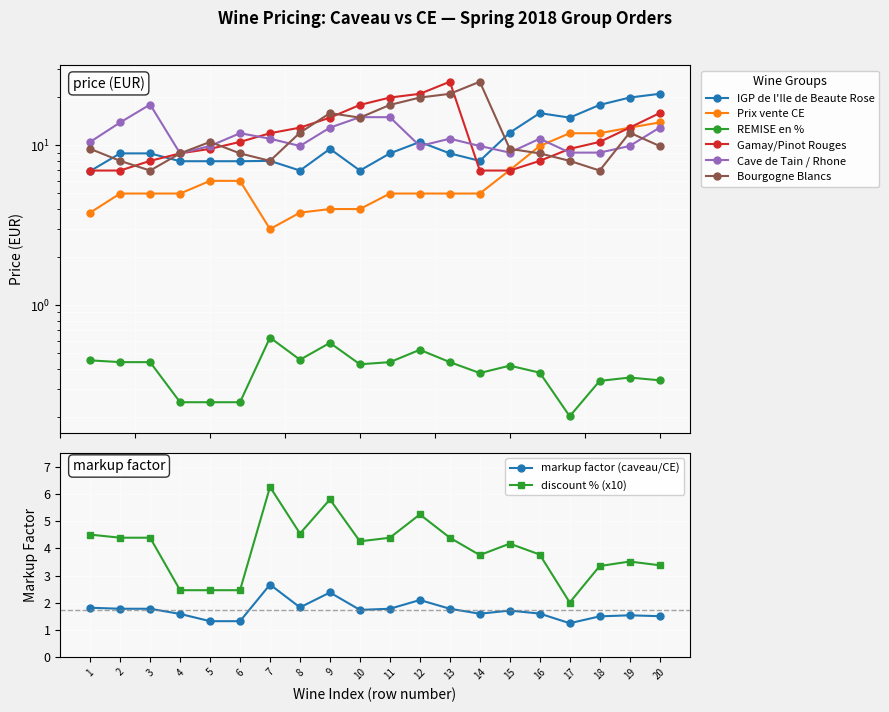

Is this an area chart (filled region under the line)?

No